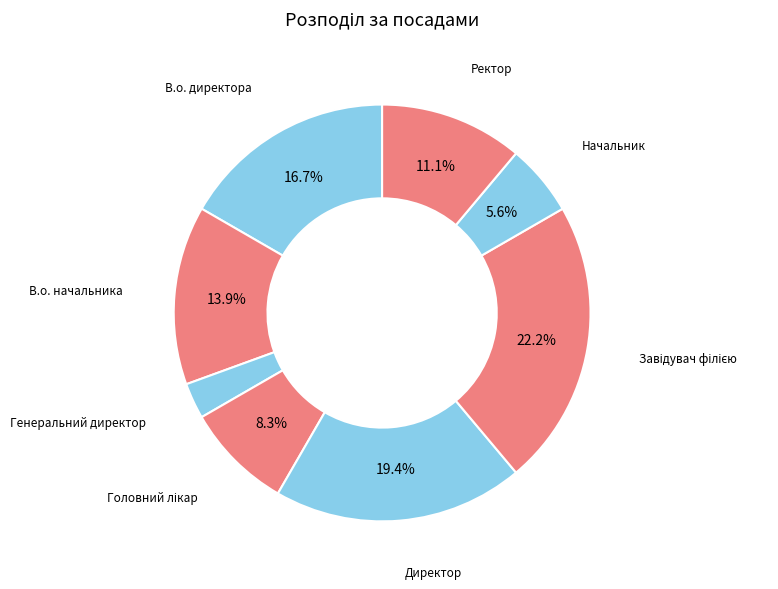

What is the smallest slice in the pie chart?

Генеральний директор